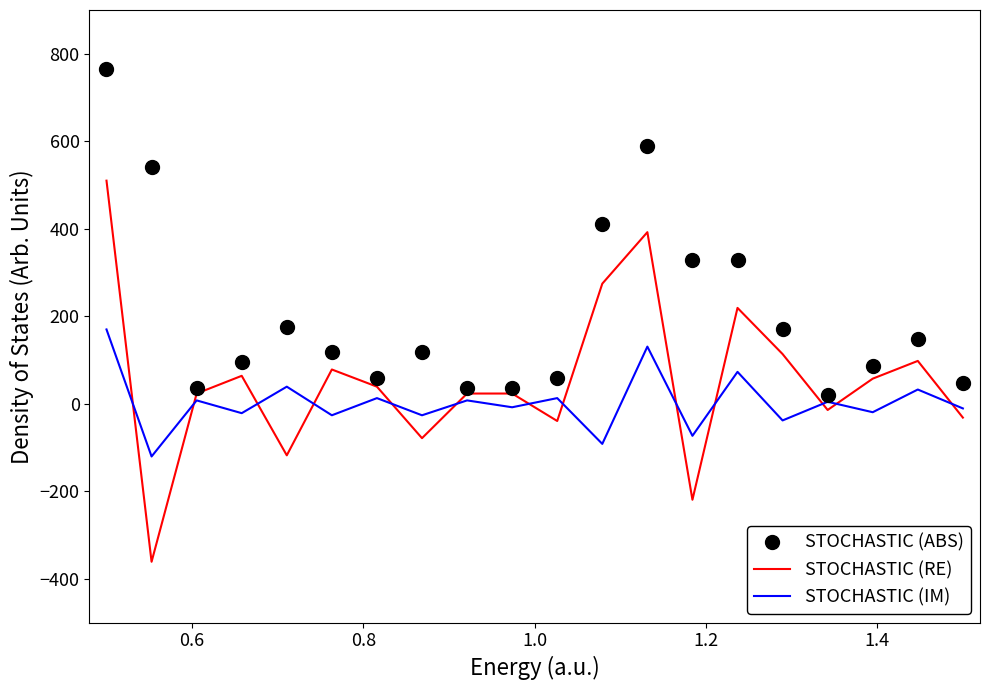

What is the maximum value for STOCHASTIC (RE)?

510.0